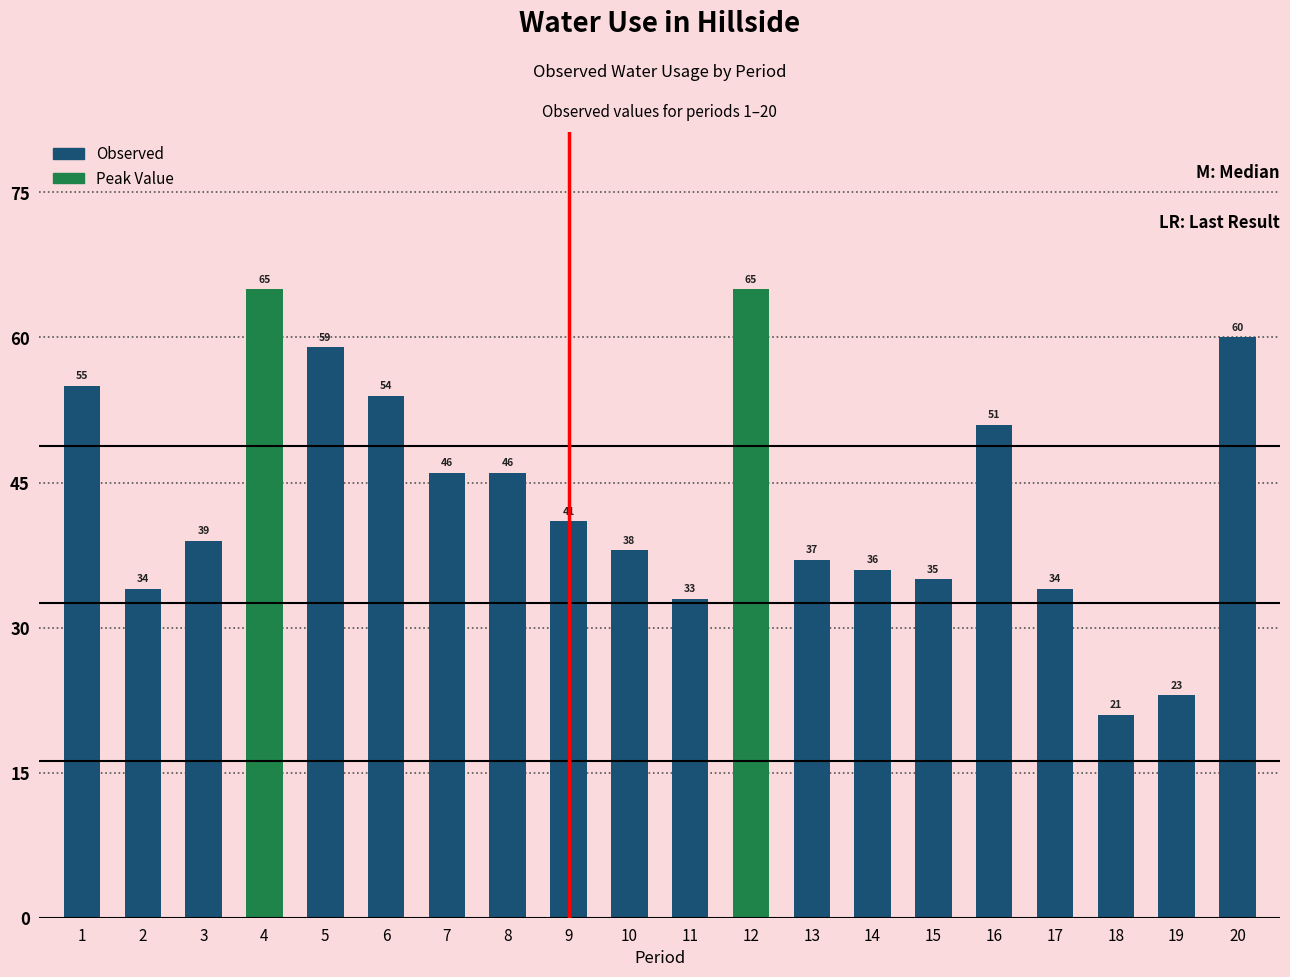

Which category has the lowest value across all series?

18